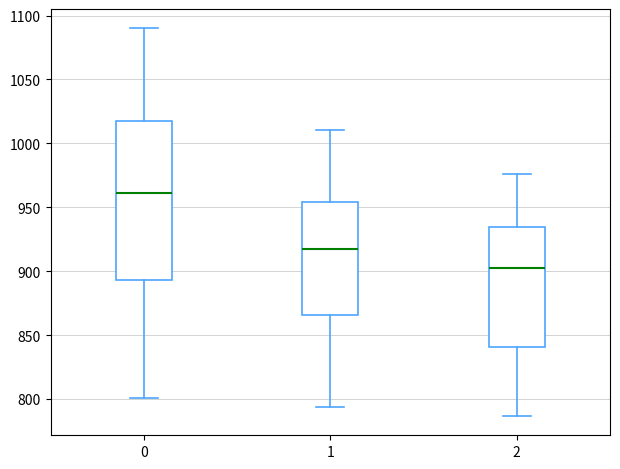

Which box is the tallest, from its lower edge to its upper edge?

0